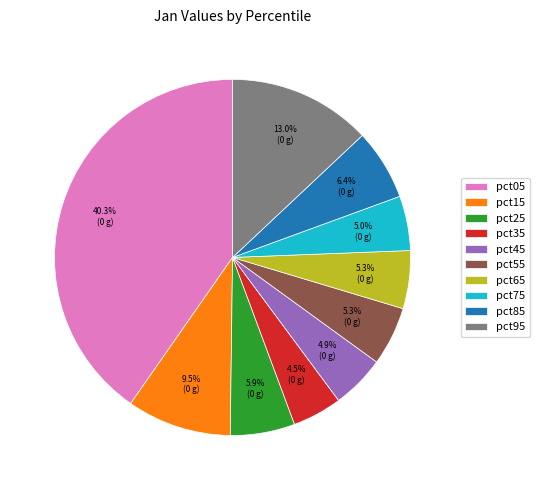

Does pct25 account for over 50% of the chart?

No